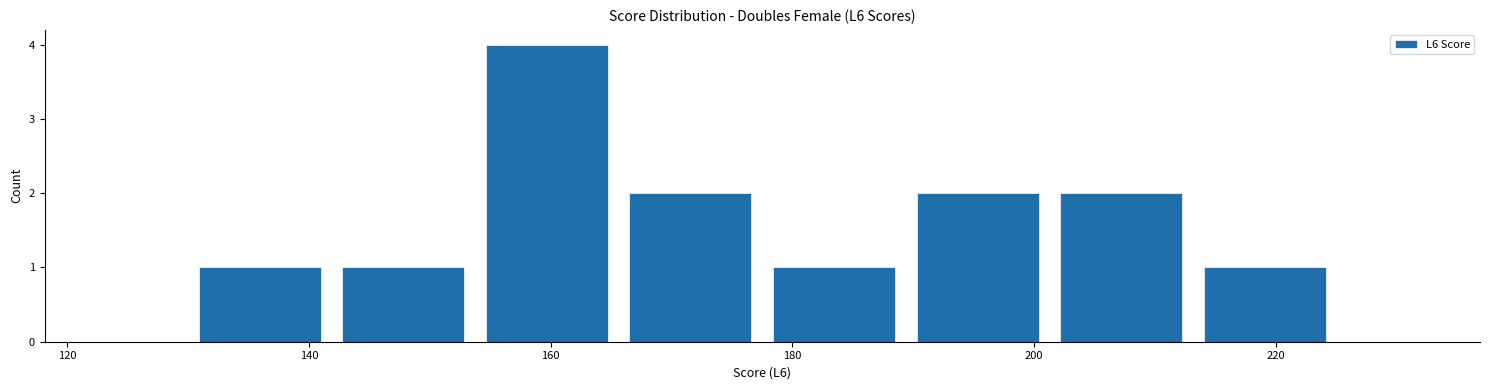

Reading left to right, transcribe this chart: for each bar, give the range it covers on the x-axis and its height. Neither the bar edges nor the heights are printed on the chart, so give them approximately, as read against the axes.

130 to 142: 1
142 to 154: 1
154 to 166: 4
166 to 178: 2
178 to 190: 1
190 to 202: 2
202 to 214: 2
214 to 226: 1